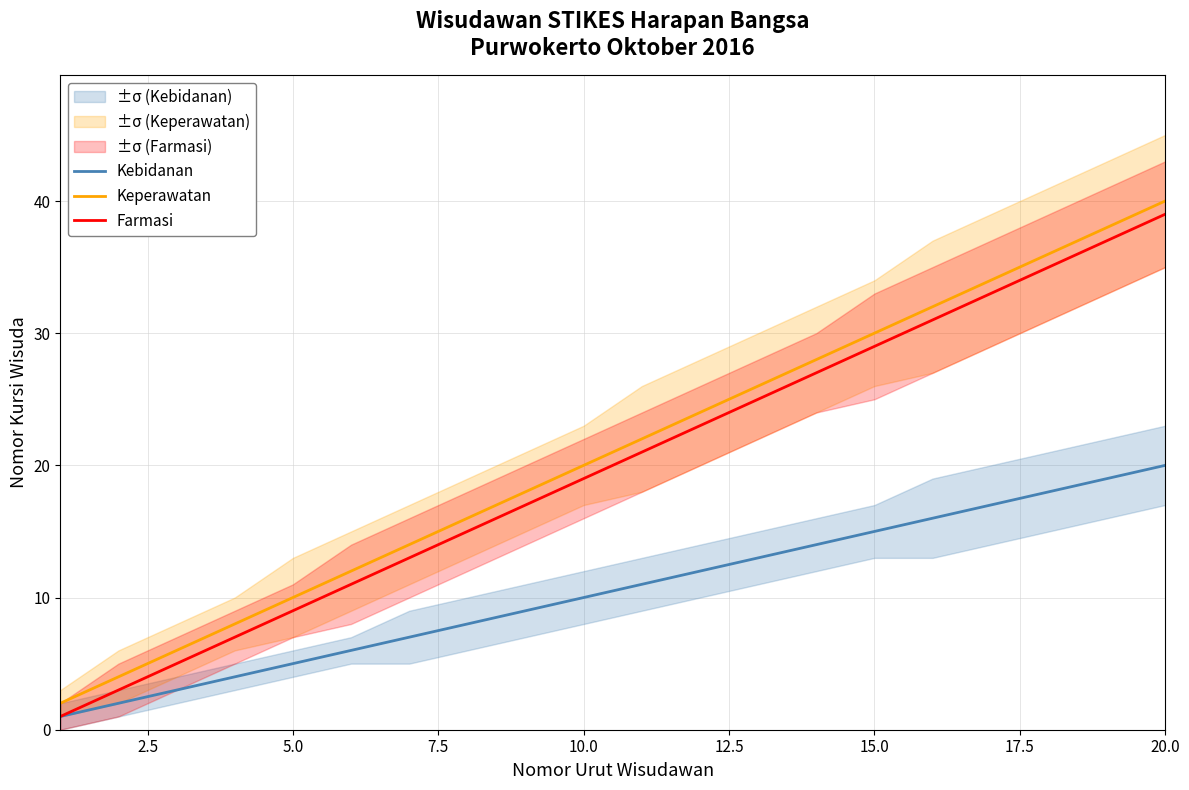

True or false: Kebidanan and Keperawatan cross at least once.

False